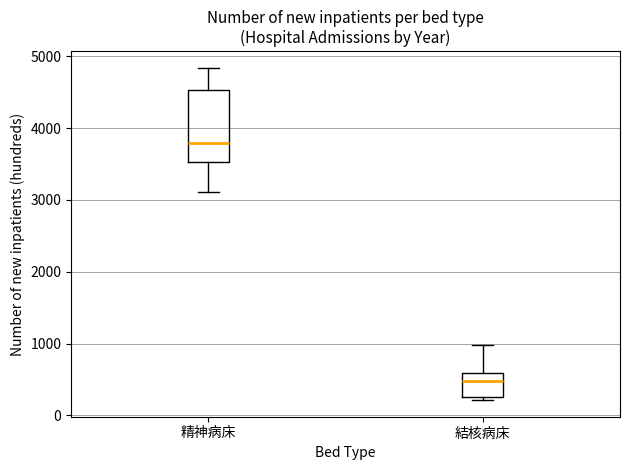

Where is the upper edge of the box for 結核病床 on the y-axis? The values are not printed on the chart, so give them approximately, as read against the axis.

600